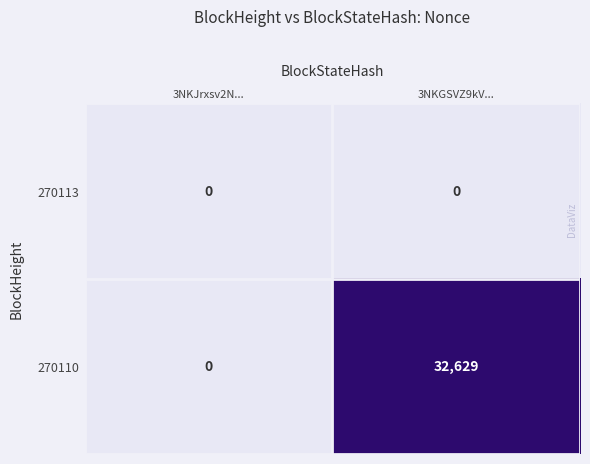

At which category does the chart reach its peak across all series?

3NKGSVZ9kV...